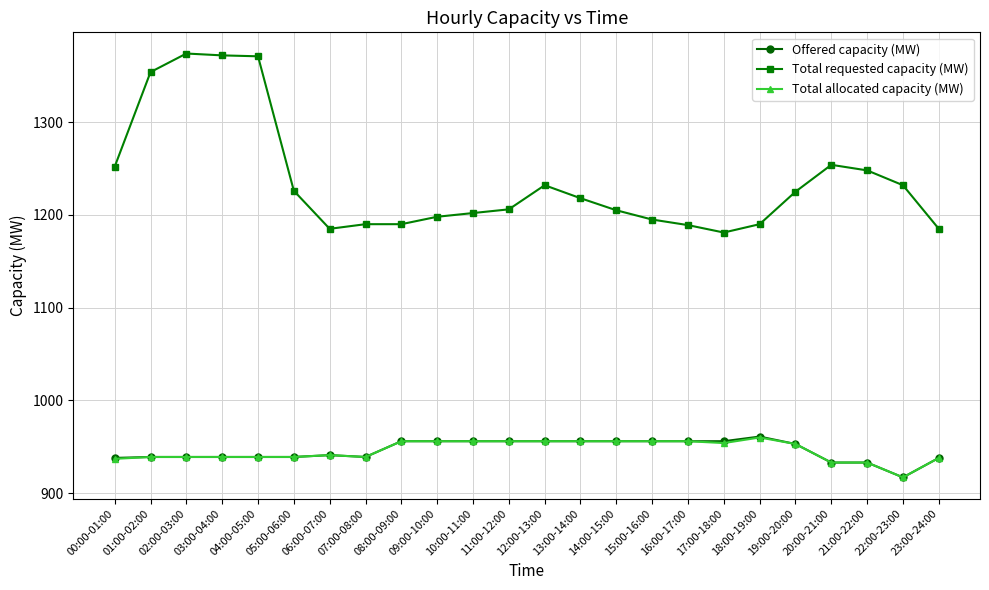

True or false: Total allocated capacity (MW) has more than 0 points higher than both neighbors.

True